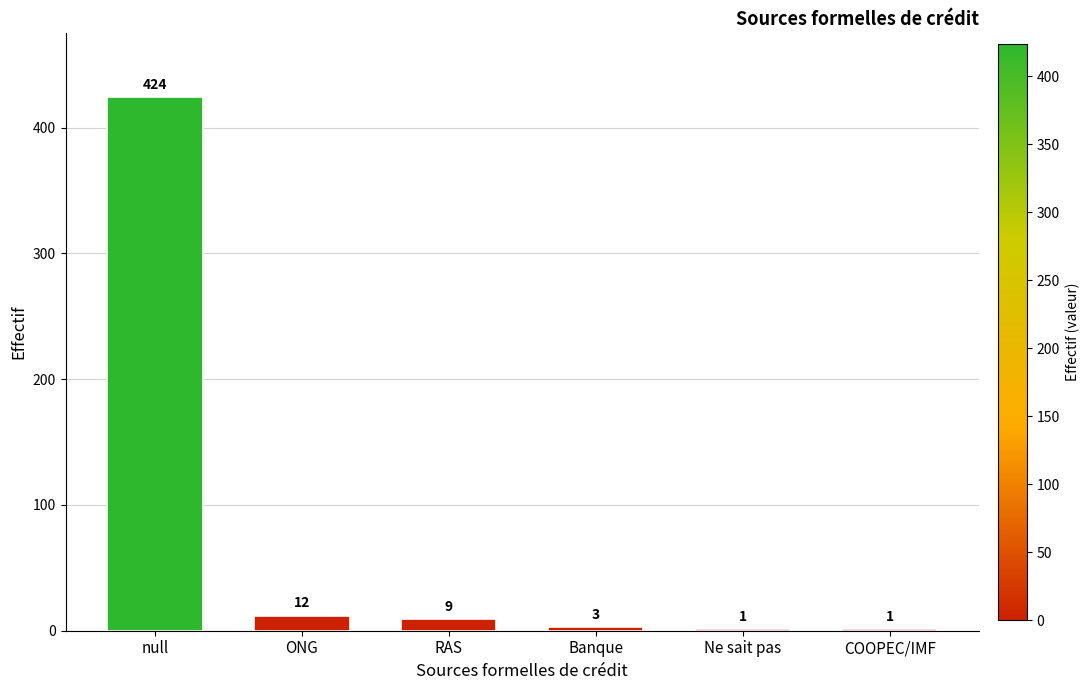

Are the bars grouped side by side (vs. stacked)?

No